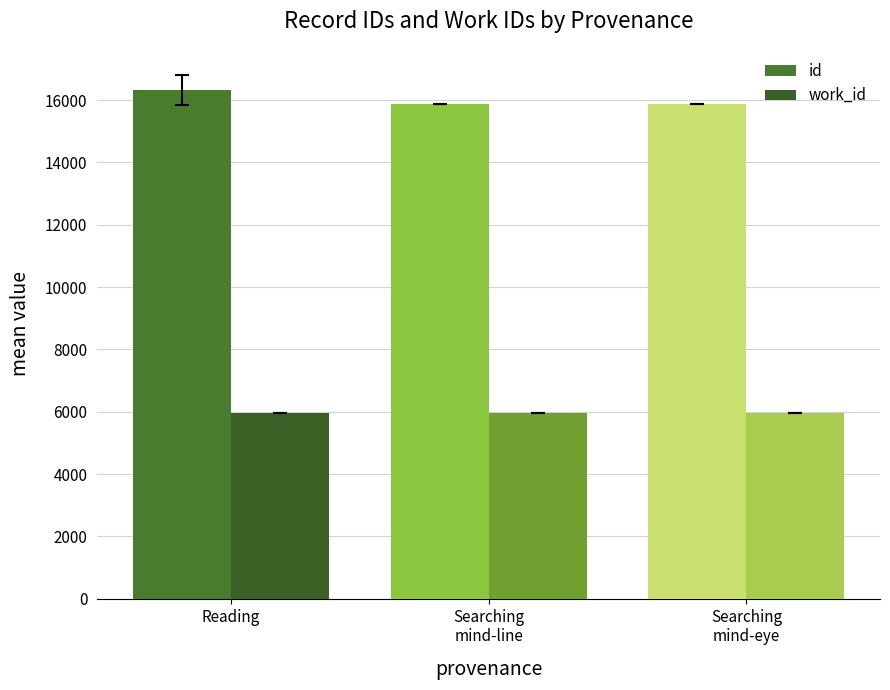

Is it true that id equals 8568.9 at Reading?

False